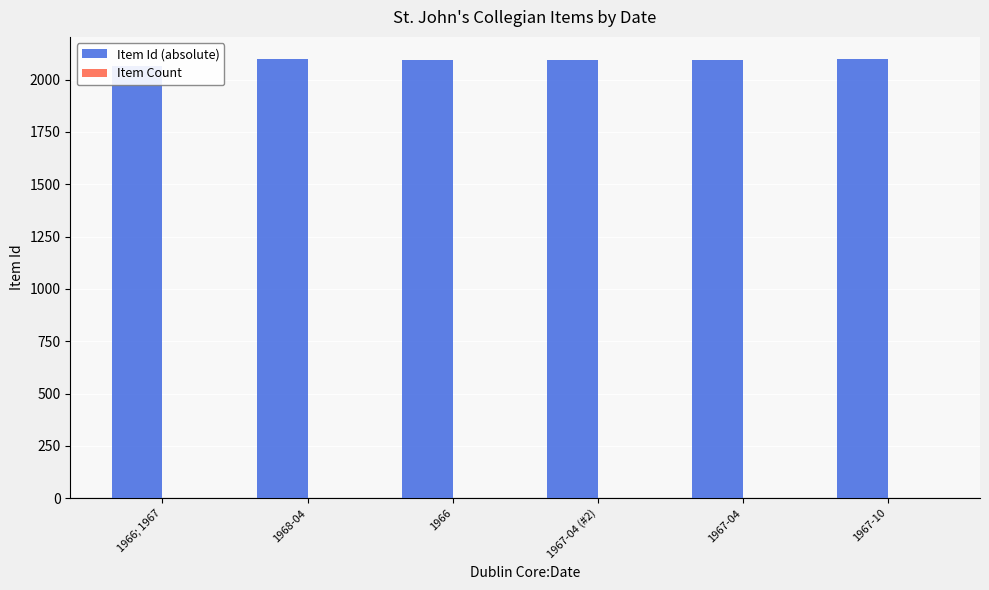

What is the difference between the highest and lowest values at 1968-04?

2098